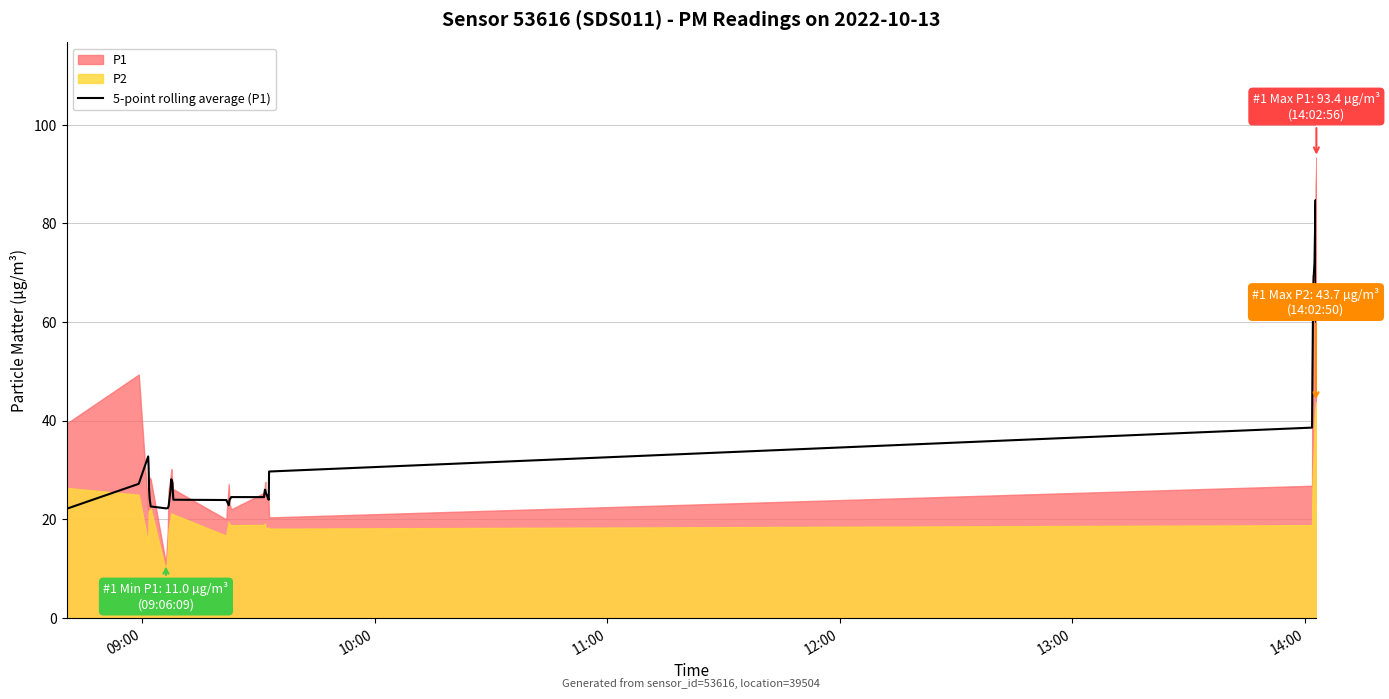

What is the approximate value at 27?

24.0